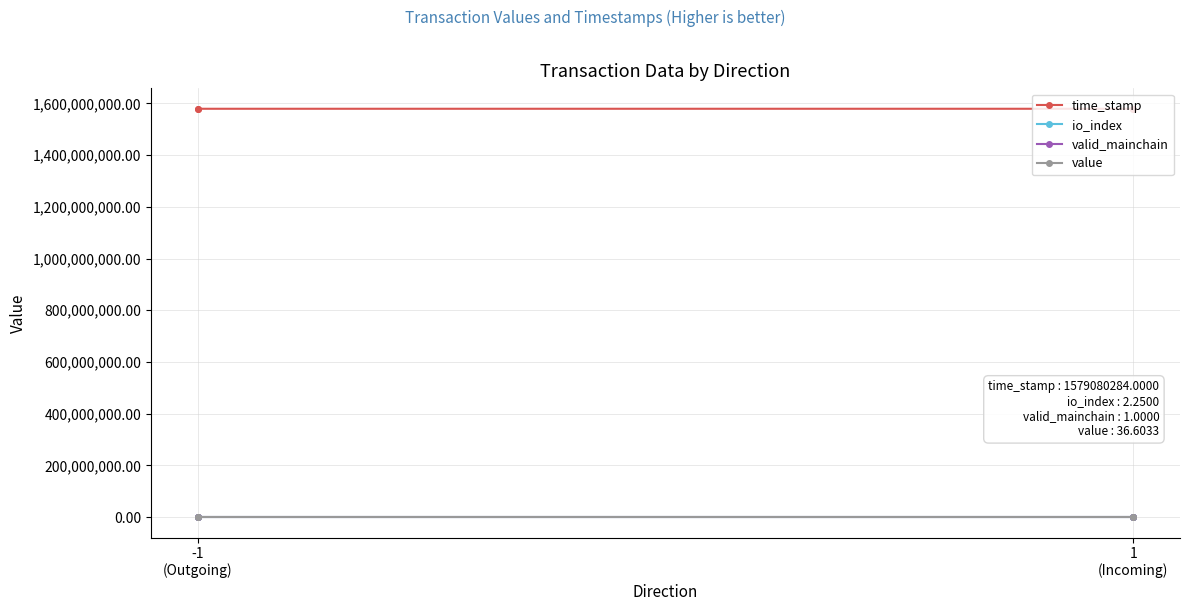

What are all the series names shown in the legend?

time_stamp, io_index, valid_mainchain, value